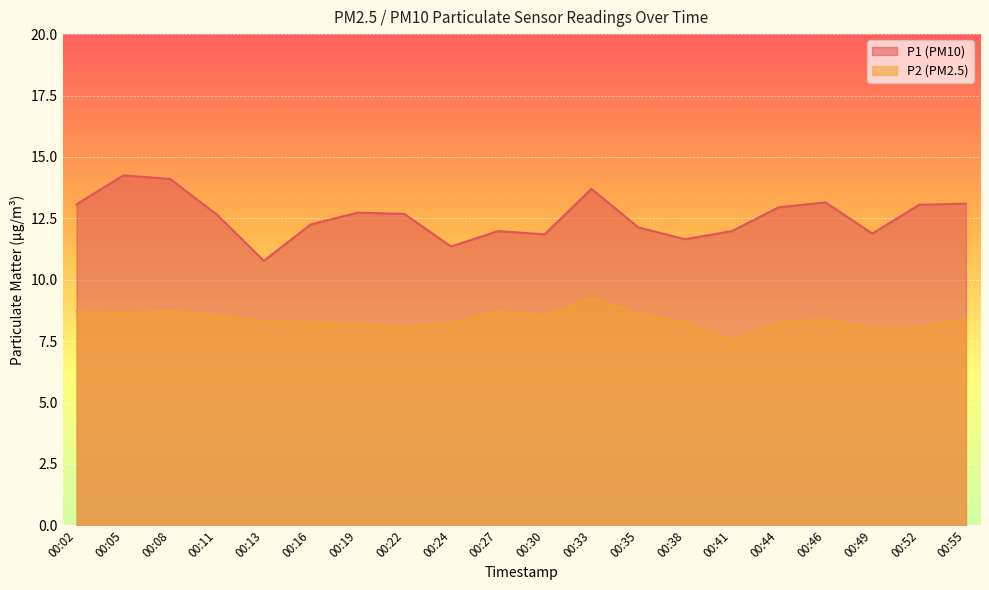

Is the value of P2 at 00:02 greater than the value of P1 at 00:38?

No